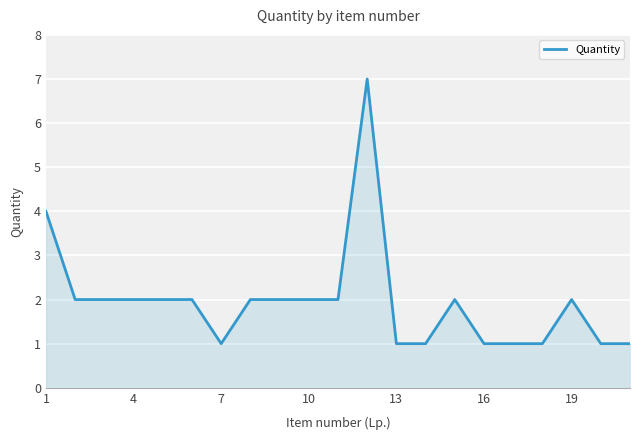

What is the maximum value shown in the chart?

7